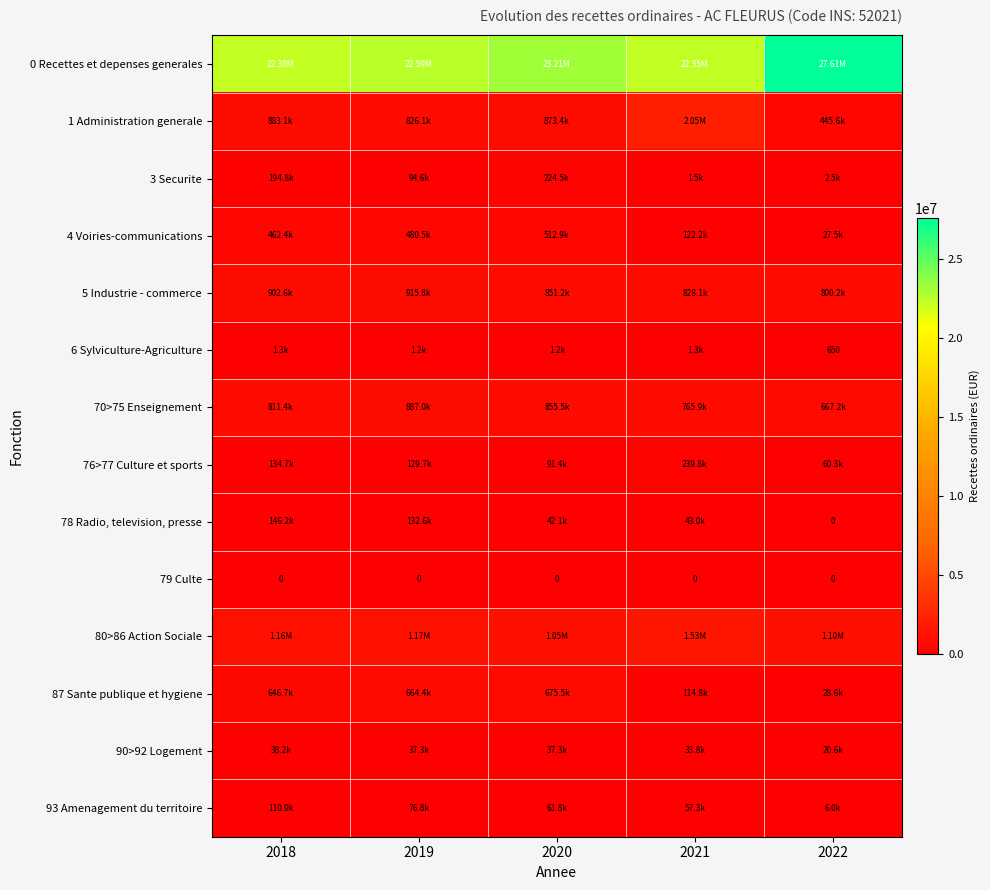

What value does the 1 Administration generale series have at 2020?

873409.4